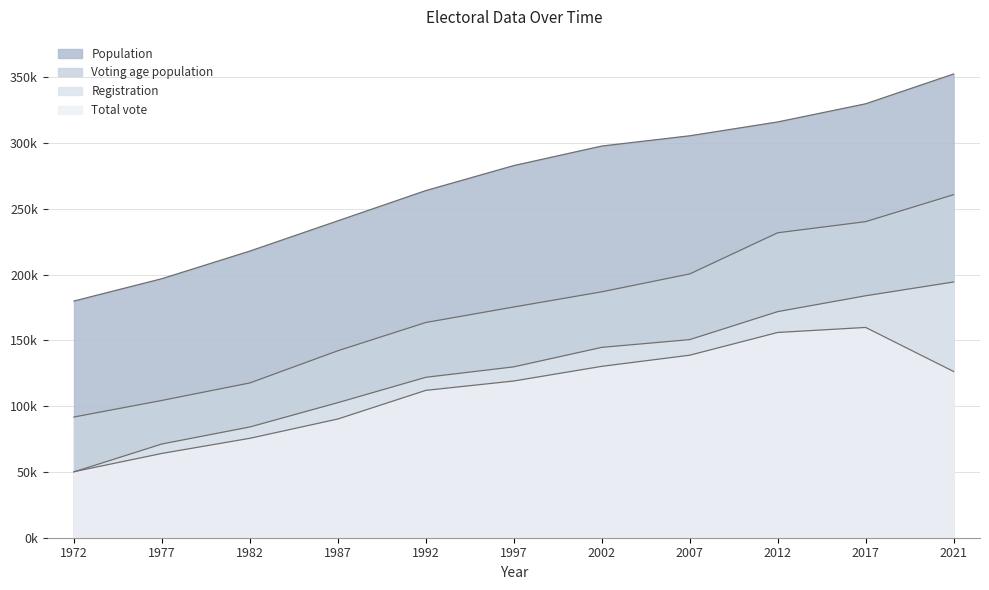

Rank the categories by Total vote value from lowest to highest.

1972, 1977, 1982, 1987, 1992, 1997, 2021, 2002, 2007, 2012, 2017